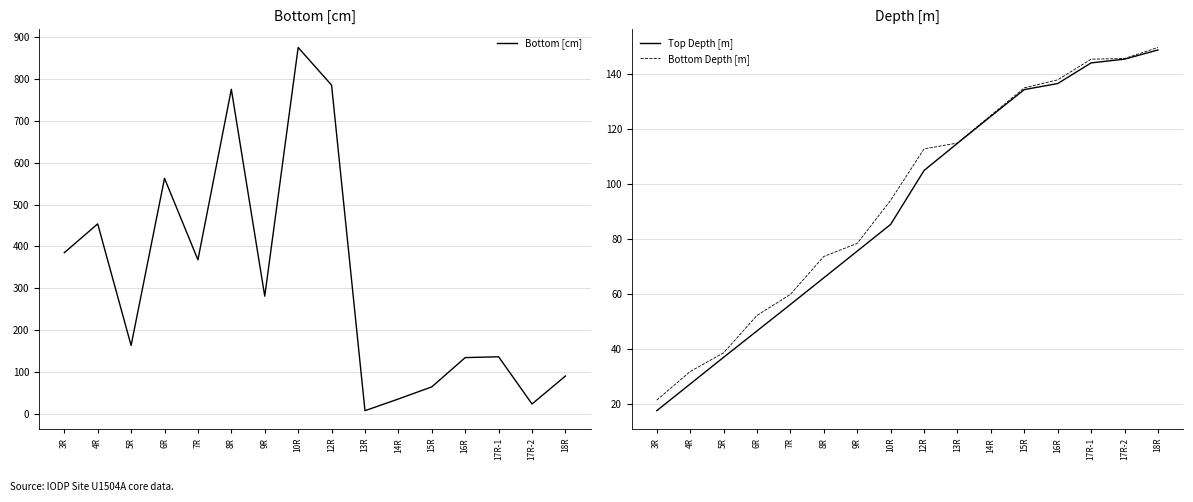

Reading left to right, what are all the values shown in this chart?

Bottom [cm]: 3R=385.0	4R=454.0	5R=163.0	6R=563.0	7R=368.0	8R=776.0	9R=281.0	10R=876.0	12R=786.0	13R=7.0	14R=35.0	15R=64.0	16R=134.0	17R-1=136.0	17R-2=23.0	18R=90.0
Top Depth [m]: 3R=17.5	4R=27.2	5R=36.9	6R=46.5	7R=56.1	8R=65.8	9R=75.5	10R=85.2	12R=104.8	13R=114.7	14R=124.5	15R=134.2	16R=136.4	17R-1=143.9	17R-2=145.3	18R=148.6
Bottom Depth [m]: 3R=21.4	4R=31.7	5R=38.5	6R=52.1	7R=59.8	8R=73.6	9R=78.3	10R=94.0	12R=112.7	13R=114.8	14R=124.8	15R=134.8	16R=137.7	17R-1=145.3	17R-2=145.5	18R=149.5